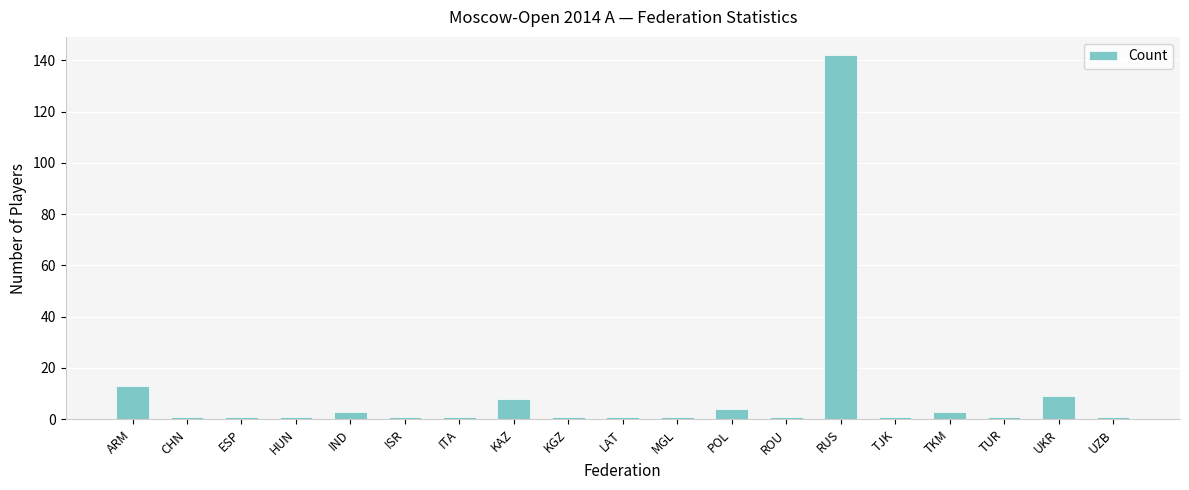

What is the value of the 16th bar from the left?

3